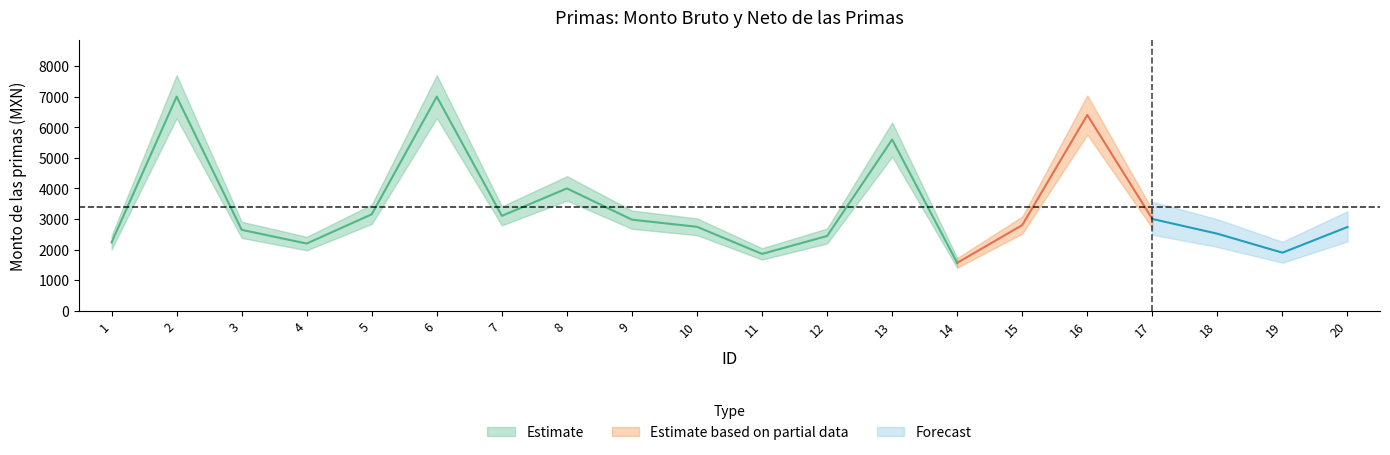

Where is the first local maximum for Monto neto de las primas?

2